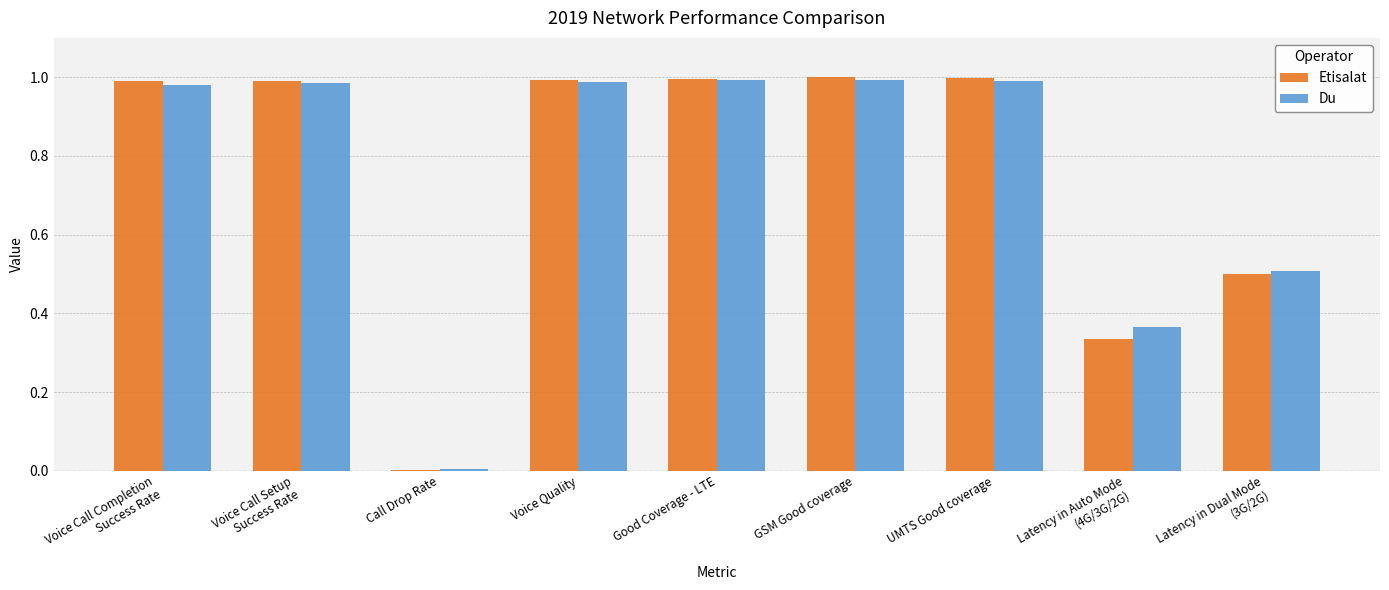

The value of Etisalat at Good Coverage - LTE is 1.7. True or false?

False